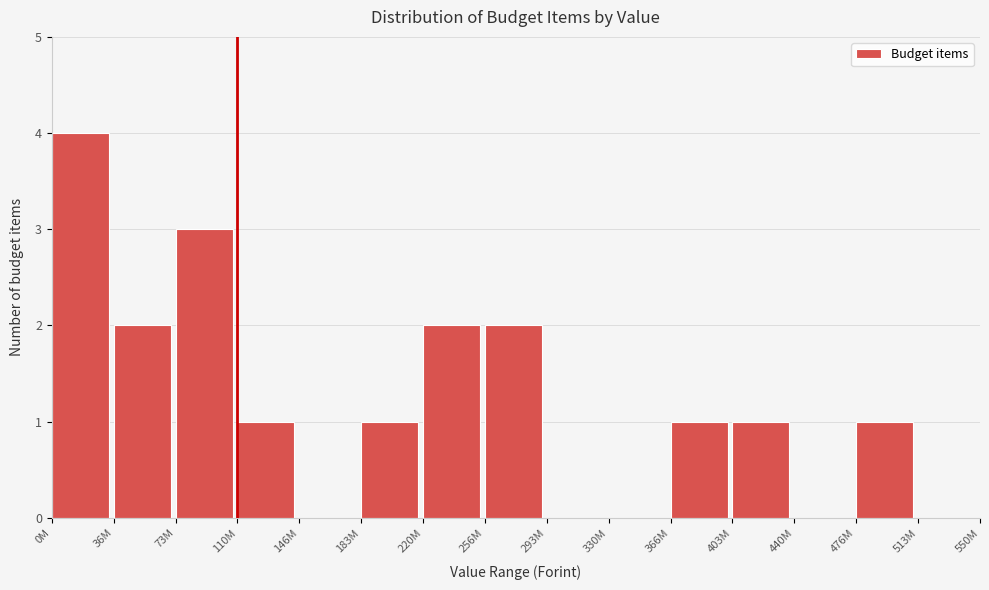

Reading left to right, what are all the values shown in this chart?

0M=4	36M=2	73M=3	110M=1	146M=0	183M=1	220M=2	256M=2	293M=0	330M=0	366M=1	403M=1	440M=0	476M=1	513M=0